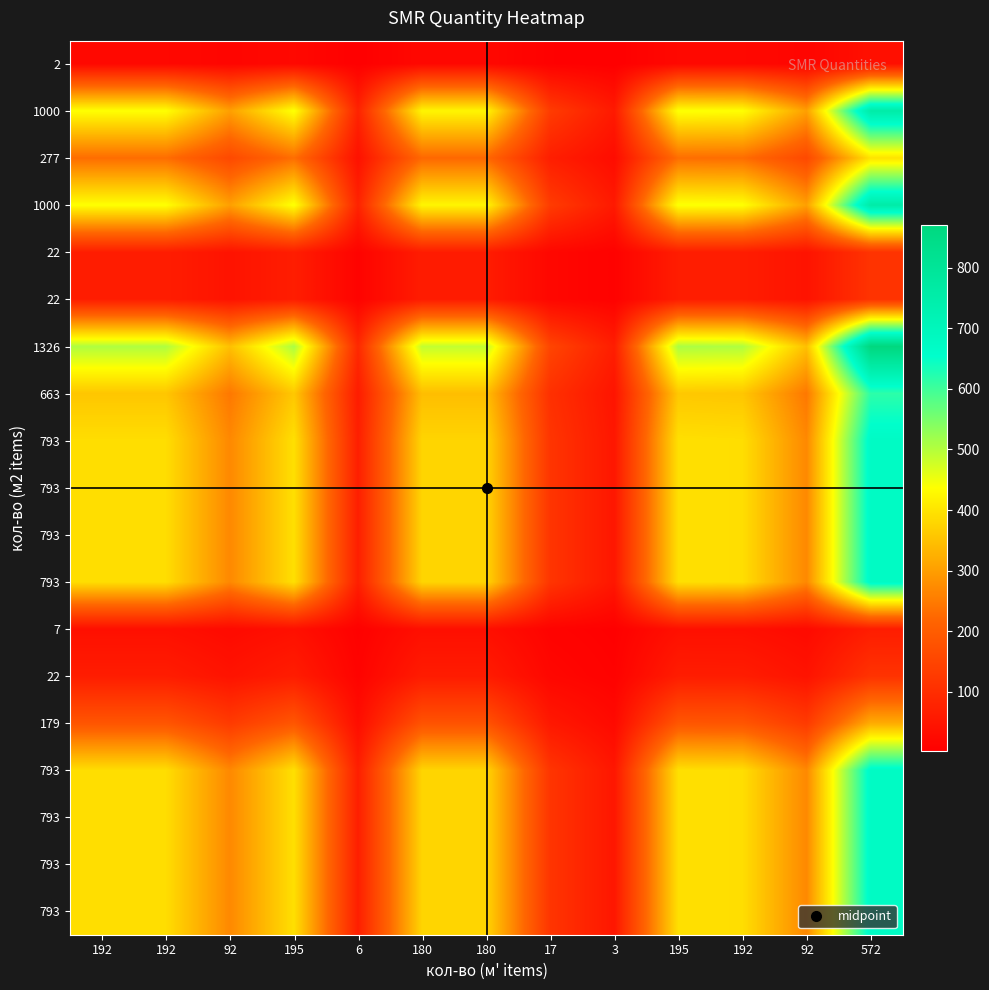

How many data points does each series have?

13